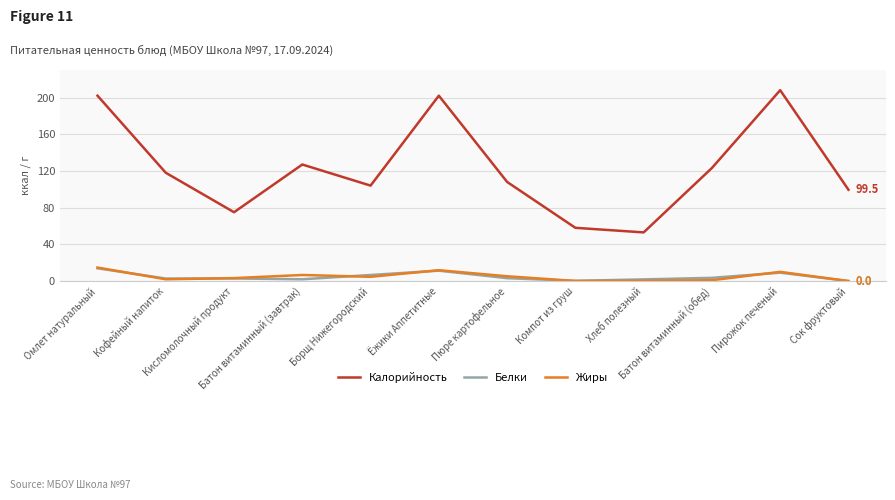

Which series has the largest total across all categories?

Калорийность